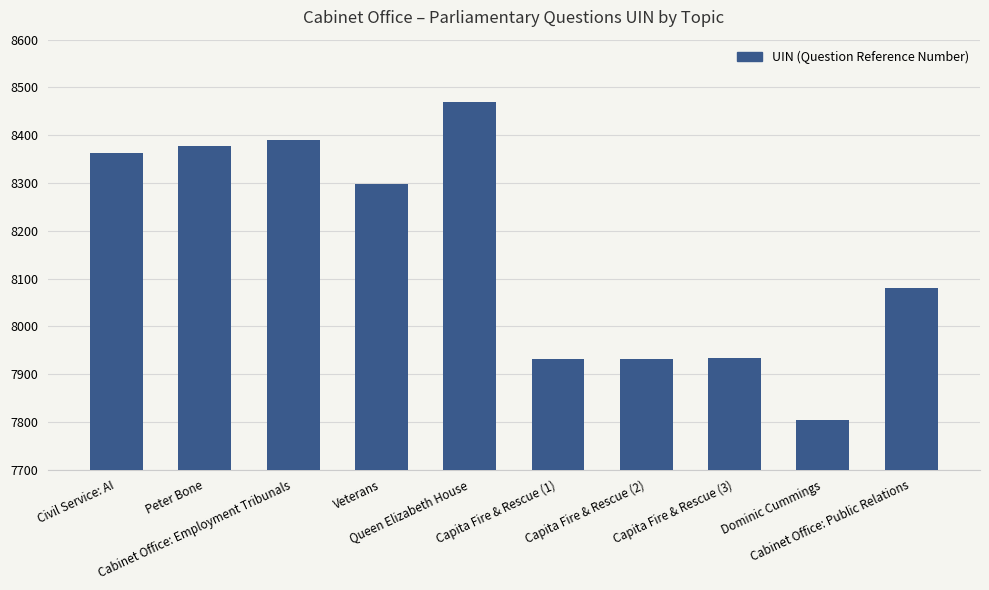

Between Veterans and Cabinet Office: Public Relations, which is larger?

Veterans